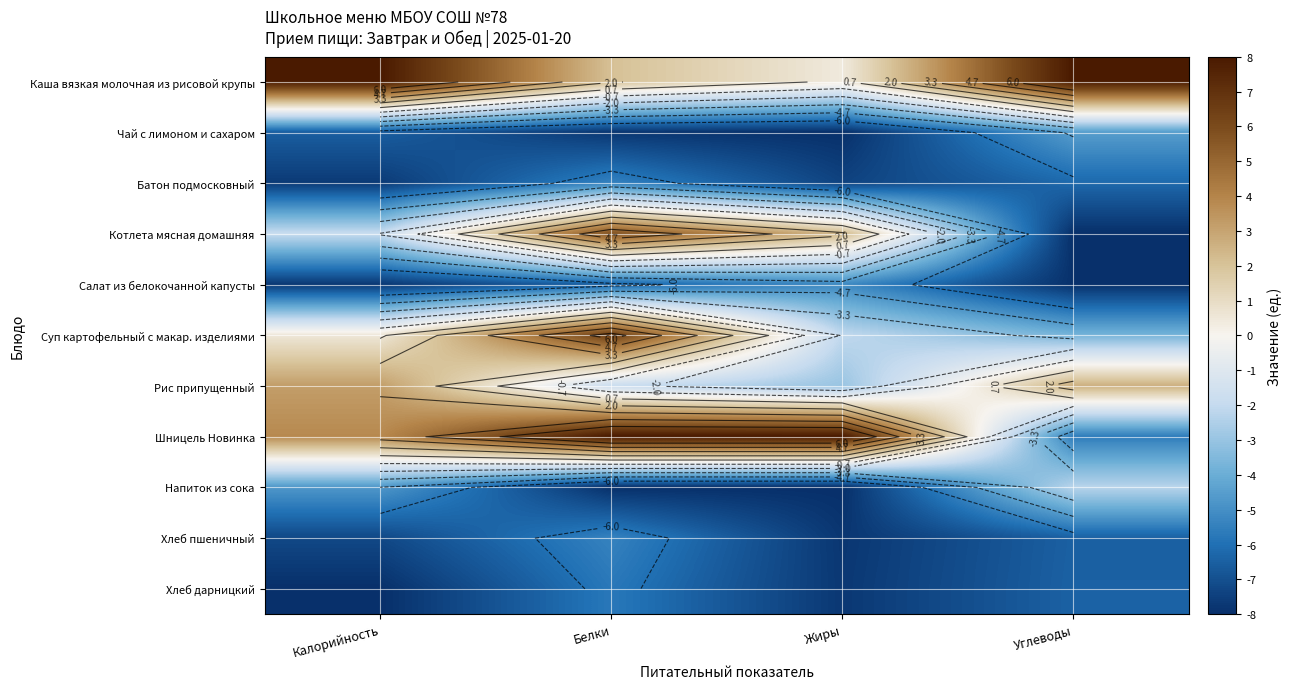

At how many categories does at least one series exceed 0?

4